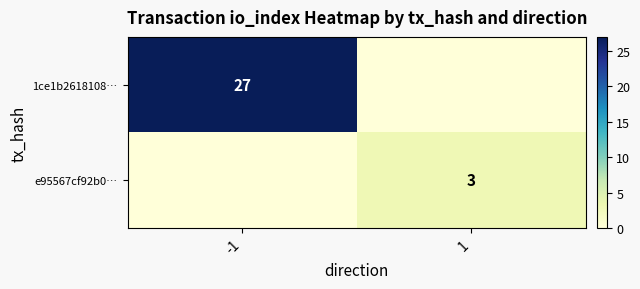

Is the value of 1ce1b2618108… at -1 greater than the value of e95567cf92b0… at 1?

Yes